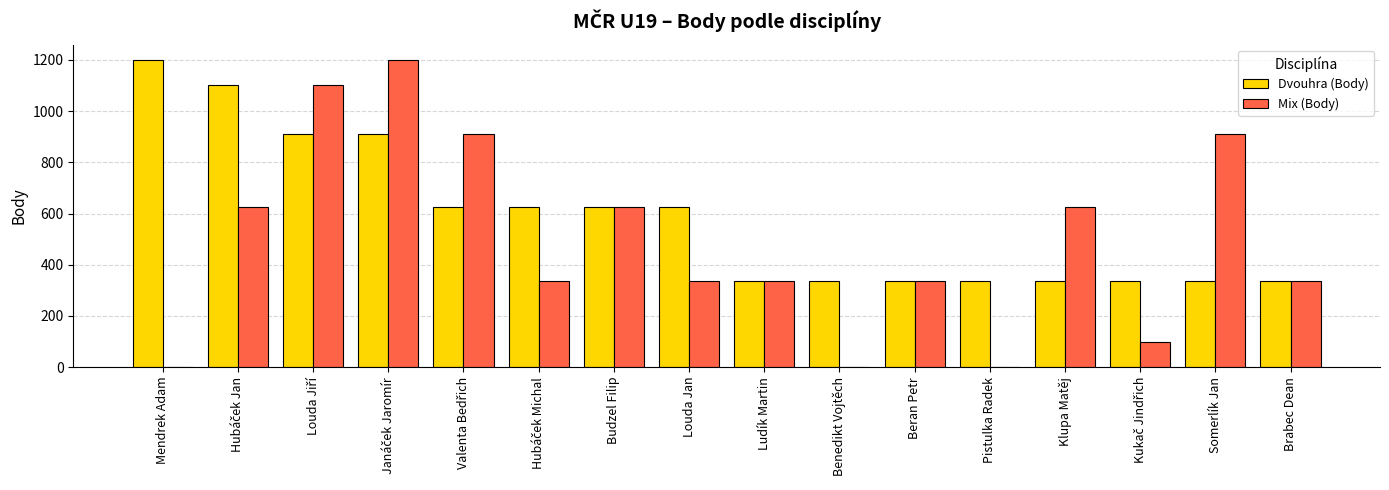

What is the total value across all series at Pistulka Radek?

336